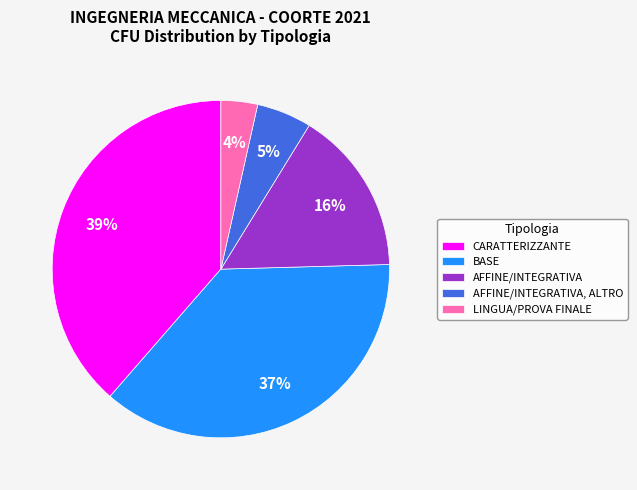

Is it true that CARATTERIZZANTE is 39% of the pie?

True